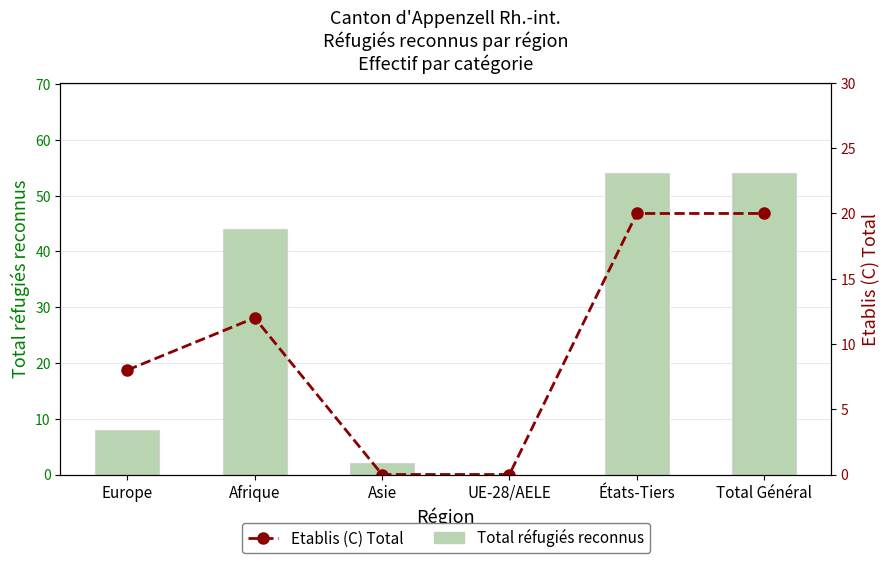

What is the difference between the maximum and second lowest values in the Total réfugiés reconnus series?

52